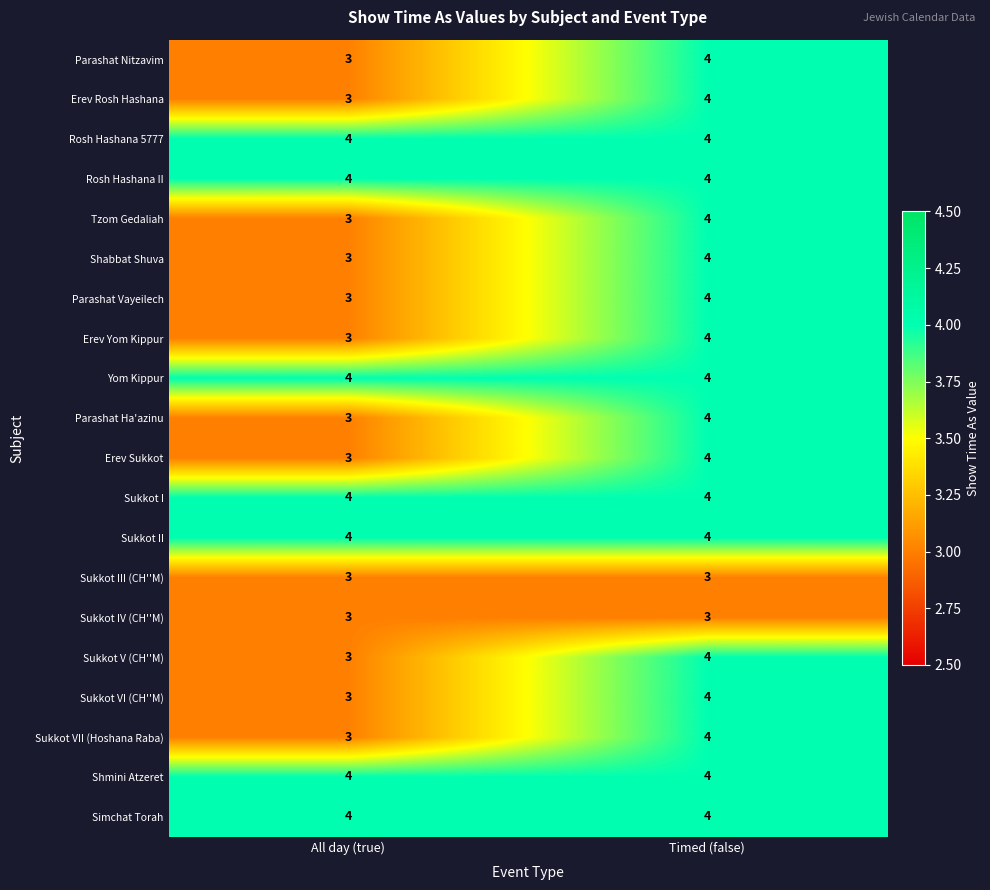

What is the approximate value of Erev Rosh Hashana at Timed (false)?

4